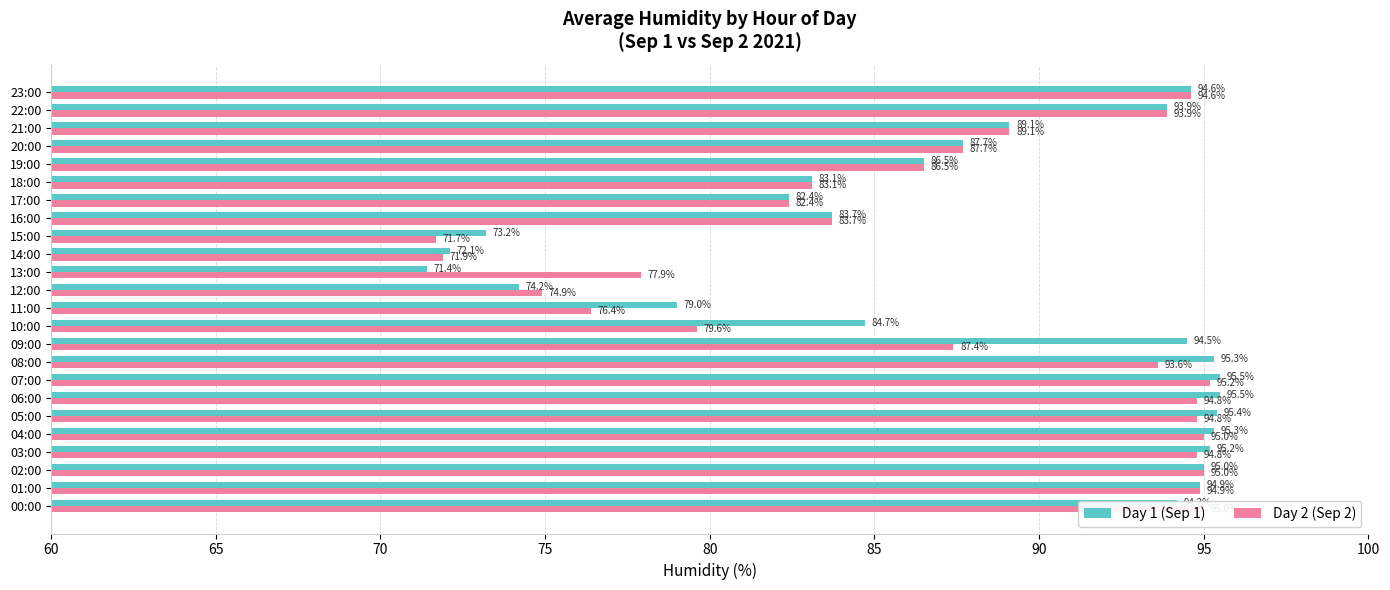

Is the value of Day 1 (Sep 1) at 00:00 greater than the value of Day 2 (Sep 2) at 04:00?

No